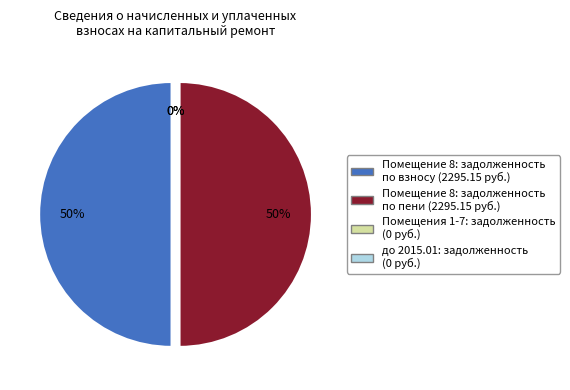

How much of the chart is everything except 6?

100.0%